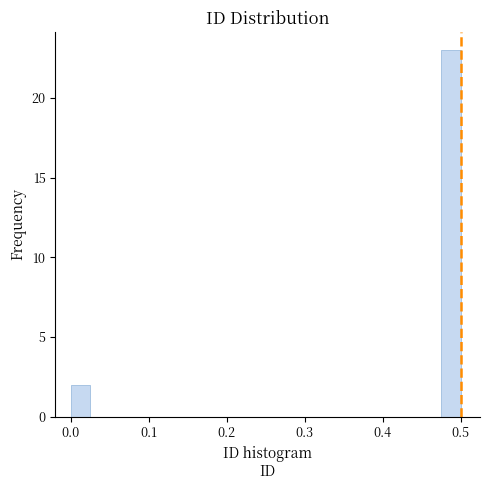

Read against the x-axis, roughly where is the centre of the tallest bar?

0.49